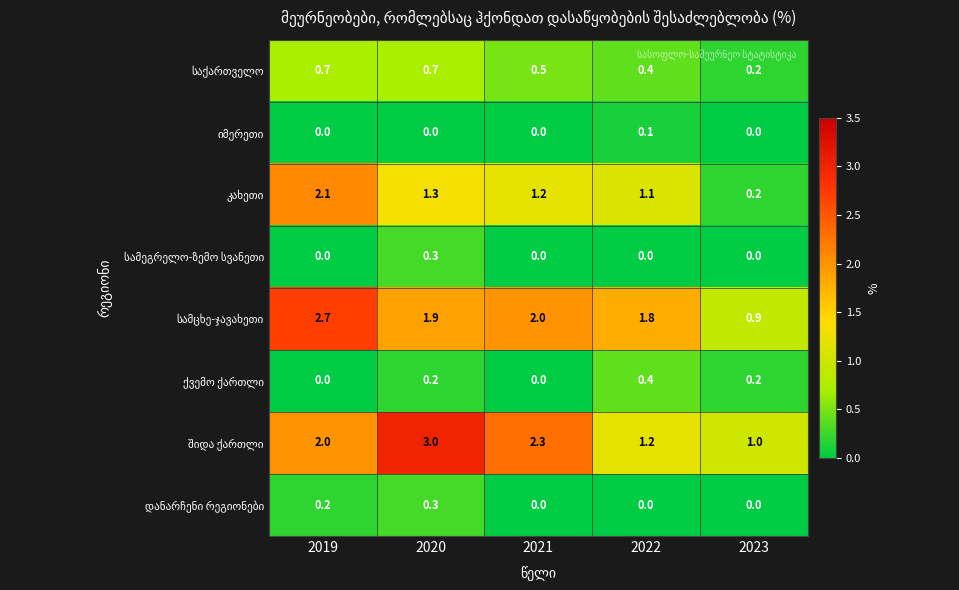

What is the greatest value displayed?

3.0